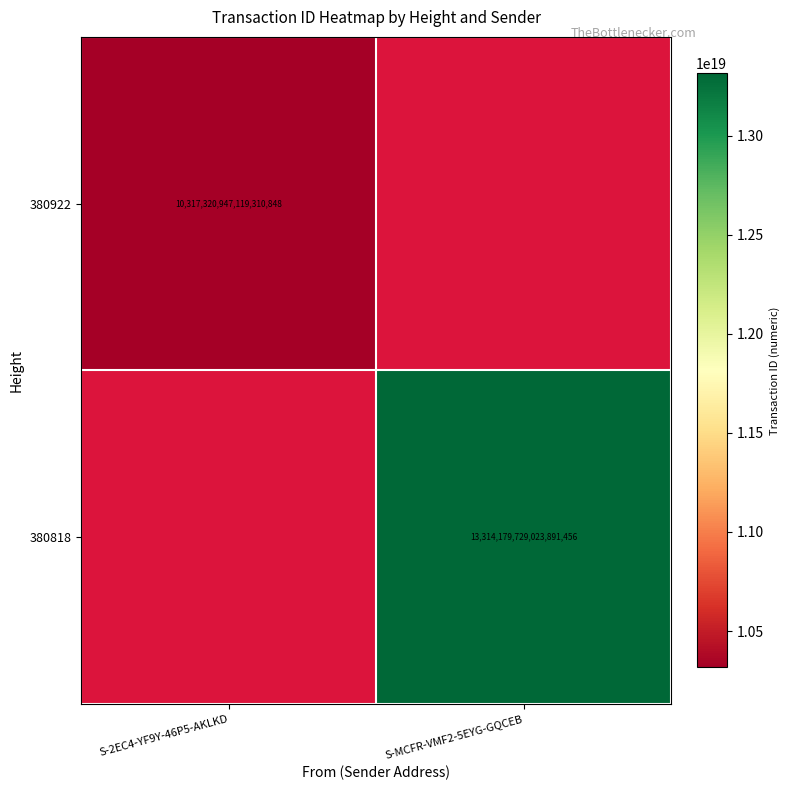

The 380922 series shows 2457126370229879808 at S-2EC4-YF9Y-46P5-AKLKD. True or false?

False